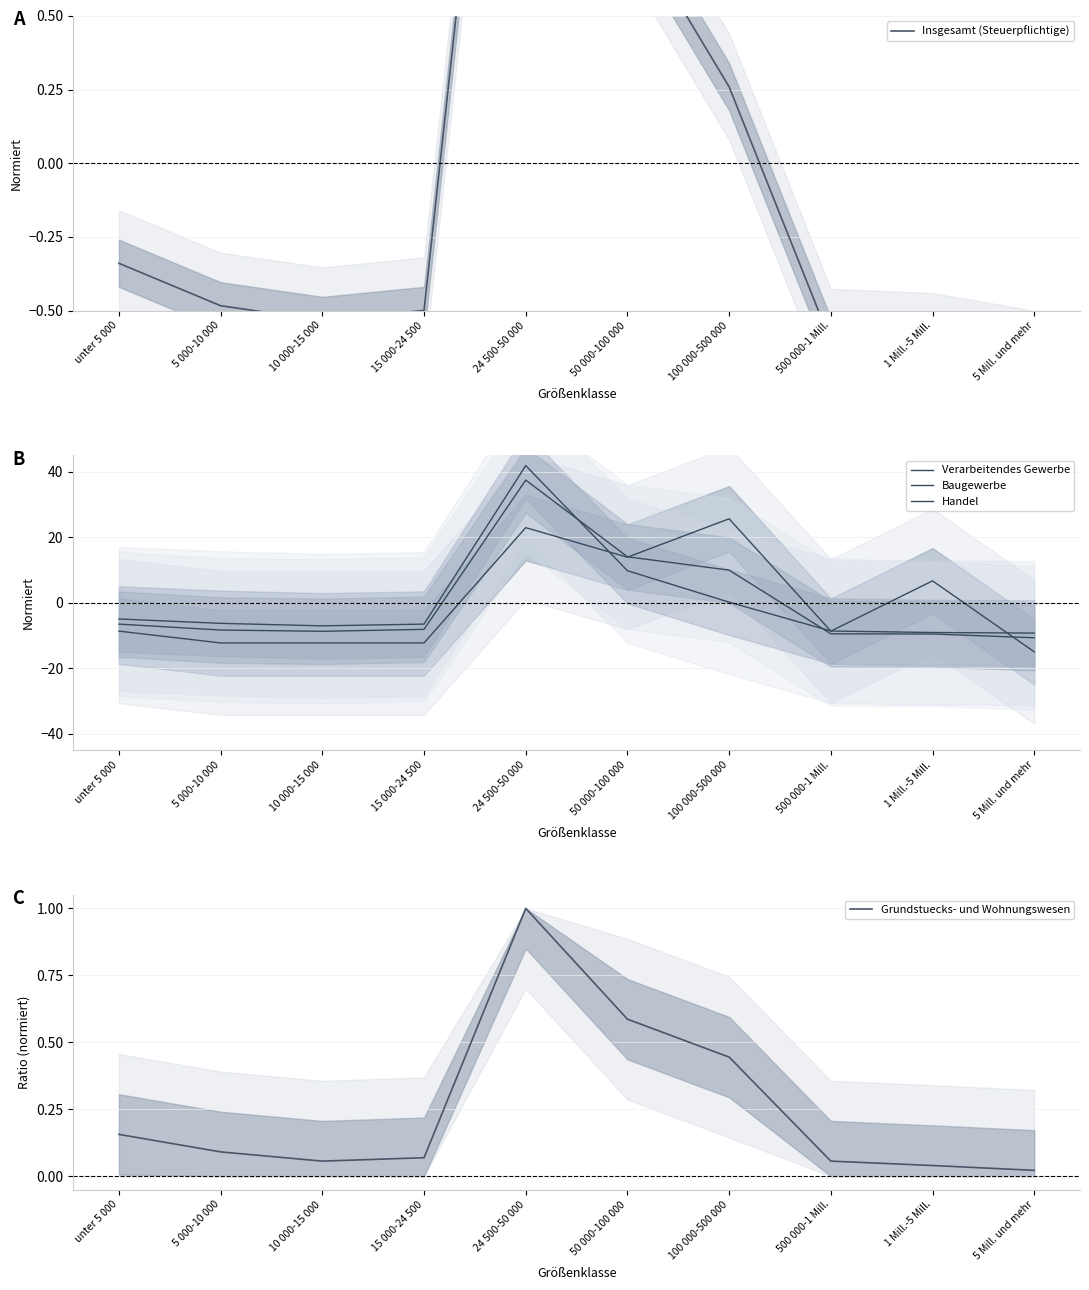

Reading left to right, transcribe all the data shown in this chart.

Insgesamt (Steuerpflichtige): unter 5 000=-0.3	5 000-10 000=-0.5	10 000-15 000=-0.5	15 000-24 500=-0.5	24 500-50 000=2.7	50 000-100 000=0.8	100 000-500 000=0.3	500 000-1 Mill.=-0.6	1 Mill.-5 Mill.=-0.6	5 Mill. und mehr=-0.7
Verarbeitendes Gewerbe: unter 5 000=-8.7	5 000-10 000=-12.3	10 000-15 000=-12.3	15 000-24 500=-12.3	24 500-50 000=22.9	50 000-100 000=13.9	100 000-500 000=25.6	500 000-1 Mill.=-8.7	1 Mill.-5 Mill.=6.7	5 Mill. und mehr=-15.0
Baugewerbe: unter 5 000=-5.0	5 000-10 000=-6.3	10 000-15 000=-7.1	15 000-24 500=-6.5	24 500-50 000=41.9	50 000-100 000=9.8	100 000-500 000=0.2	500 000-1 Mill.=-8.6	1 Mill.-5 Mill.=-9.1	5 Mill. und mehr=-9.3
Handel: unter 5 000=-6.5	5 000-10 000=-8.3	10 000-15 000=-8.7	15 000-24 500=-8.1	24 500-50 000=37.5	50 000-100 000=14.0	100 000-500 000=10.0	500 000-1 Mill.=-9.5	1 Mill.-5 Mill.=-9.5	5 Mill. und mehr=-10.7
Grundstuecks- und Wohnungswesen: unter 5 000=0.2	5 000-10 000=0.1	10 000-15 000=0.1	15 000-24 500=0.1	24 500-50 000=1.0	50 000-100 000=0.6	100 000-500 000=0.4	500 000-1 Mill.=0.1	1 Mill.-5 Mill.=0.0	5 Mill. und mehr=0.0